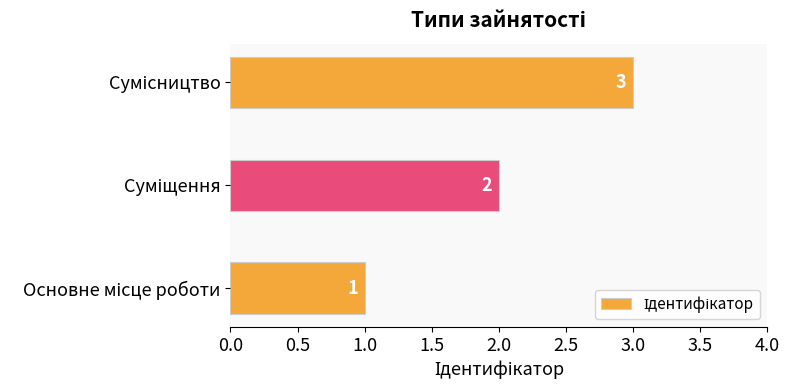

Count the values in the range 1 to 3.

3